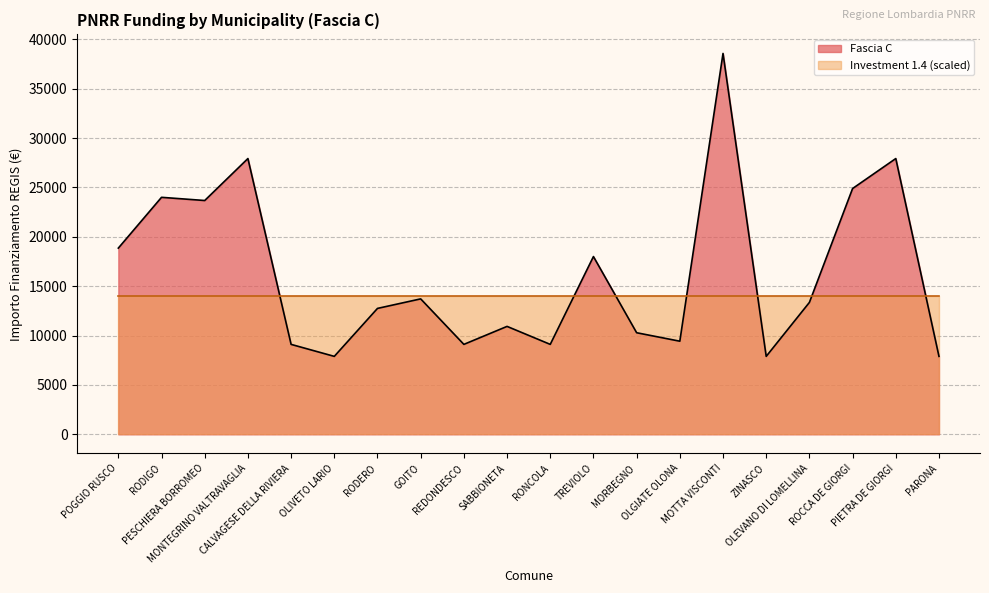

What is the smallest value displayed?

7891